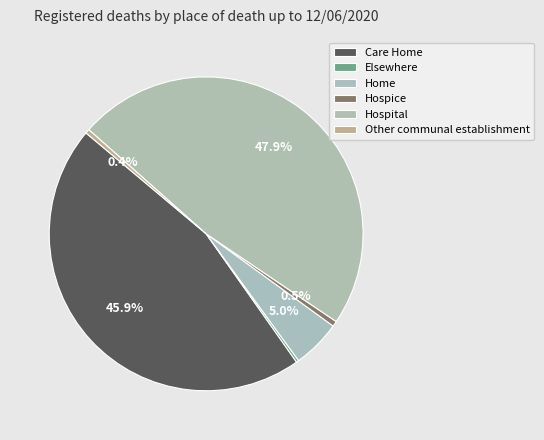

Combined, do Care Home and Elsewhere account for over 50%?

No